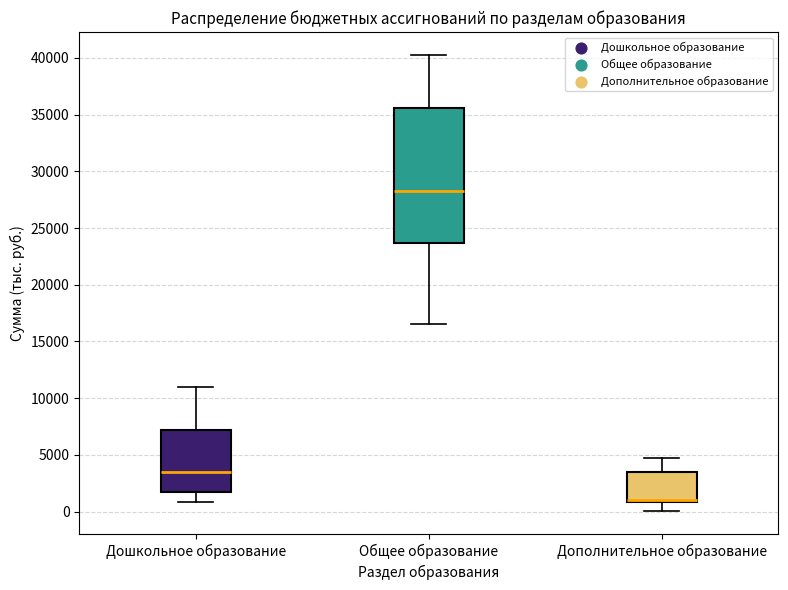

Which box is the tallest, from its lower edge to its upper edge?

Общее образование